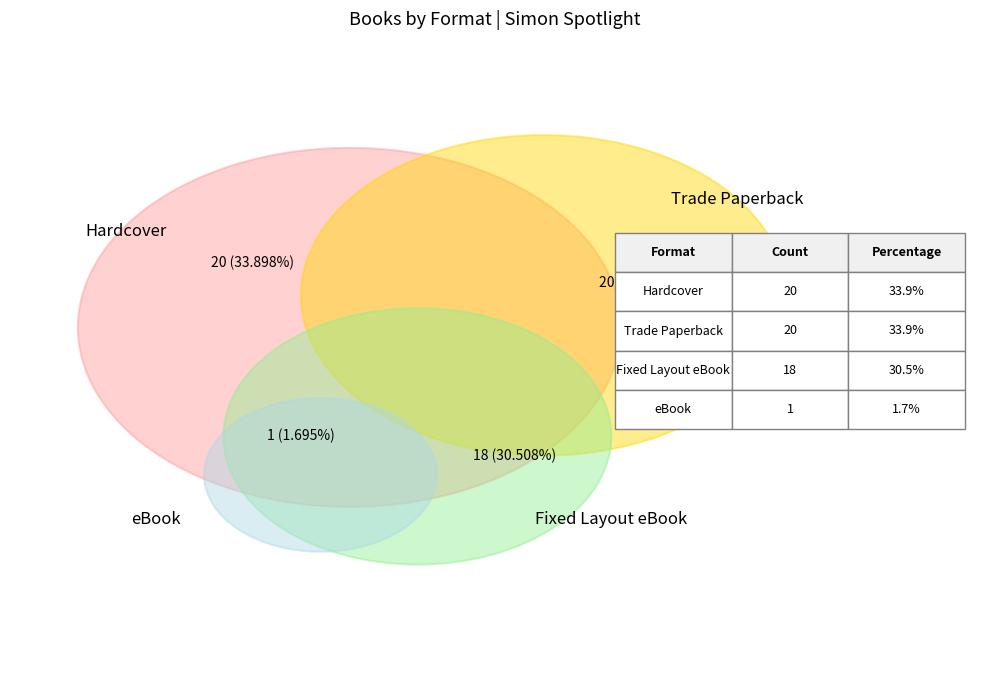

What is the largest slice in the pie chart?

Hardcover